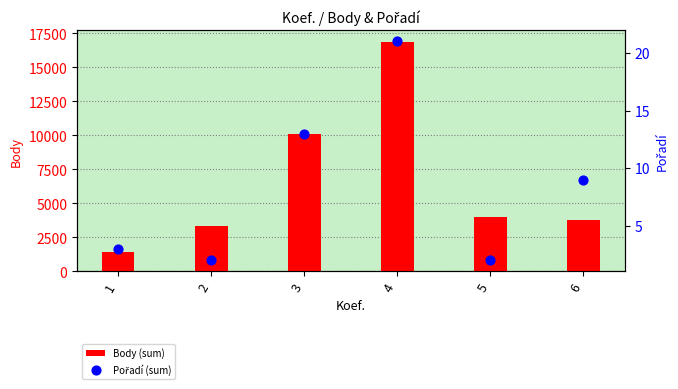

Which series has the widest spread of Y values?

Body (sum)